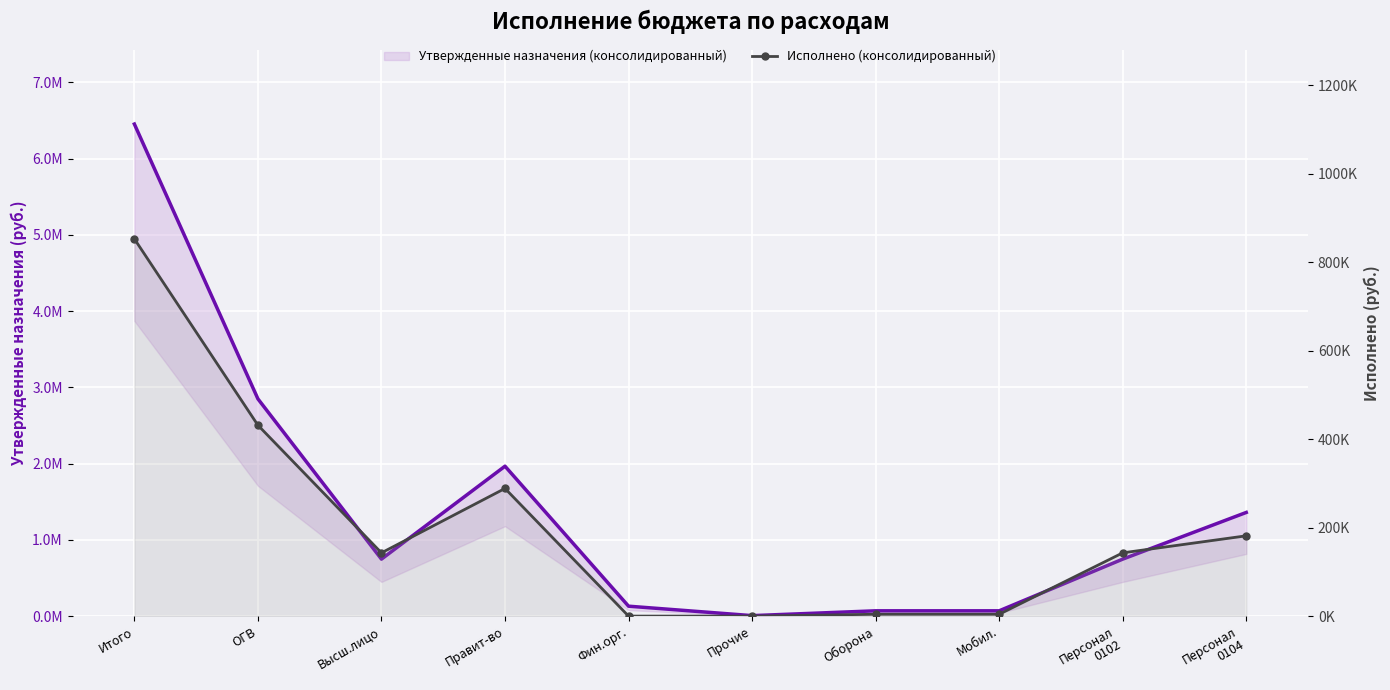

Between Высш.лицо and Правит-во, which series saw the biggest shift?

Утвержденные назначения (консолидированный)